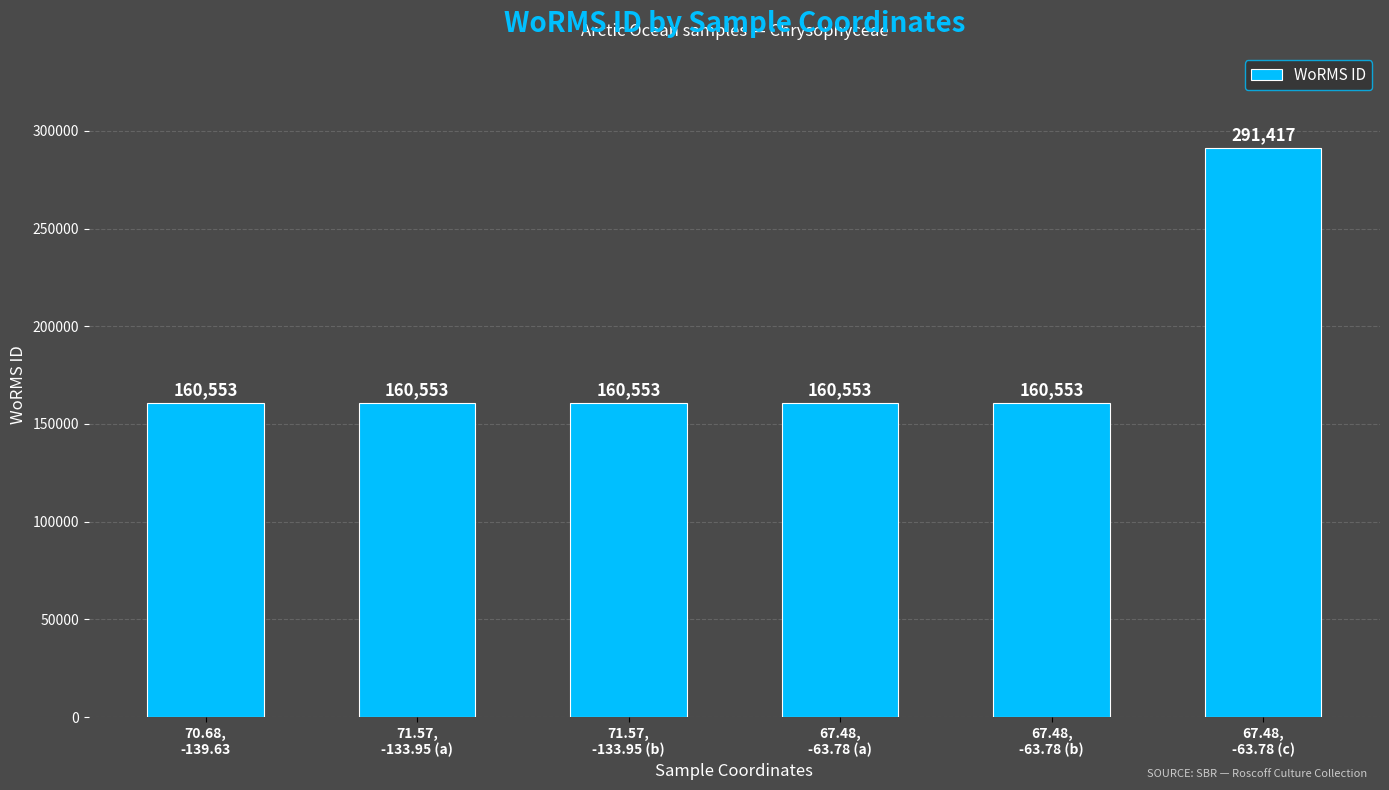

What position from the left is 71.57,
-133.95 (a)?

2